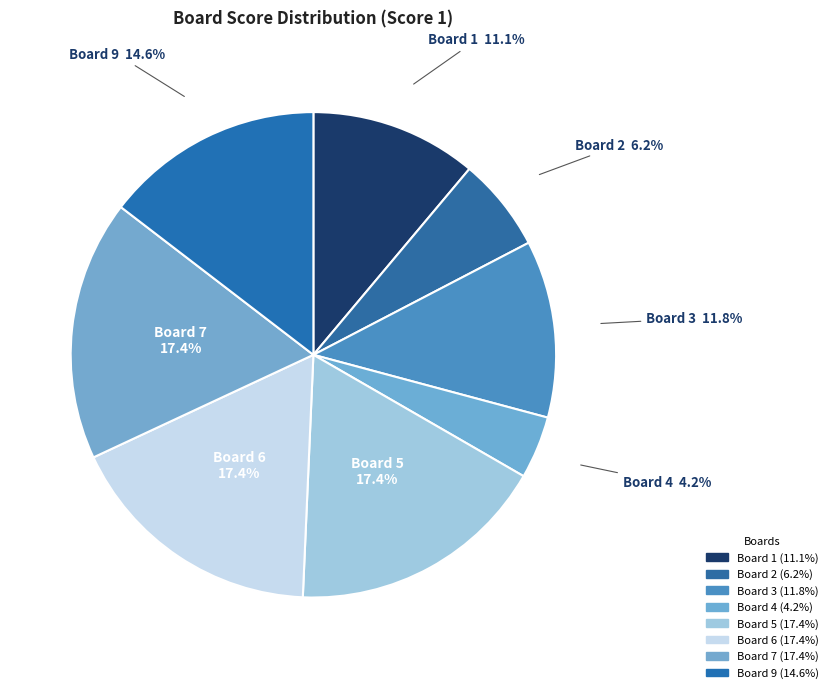

Count the number of slices in the pie.

8